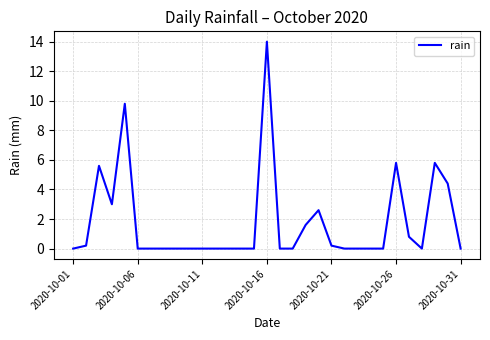

How many categories are shown in the chart?

31